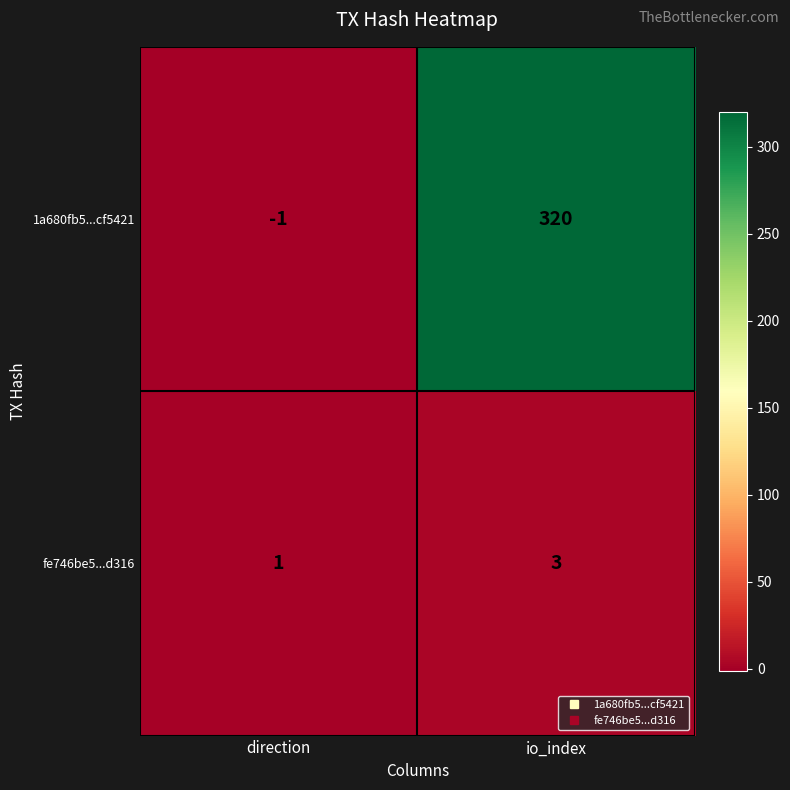

What is the average value of the 1a680fb5...cf5421 series?

160